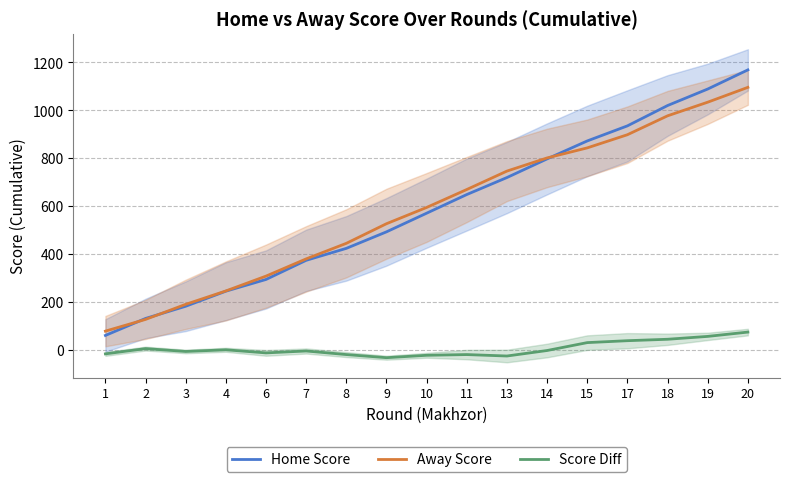

What value does the Score Diff series have at 10?

-24